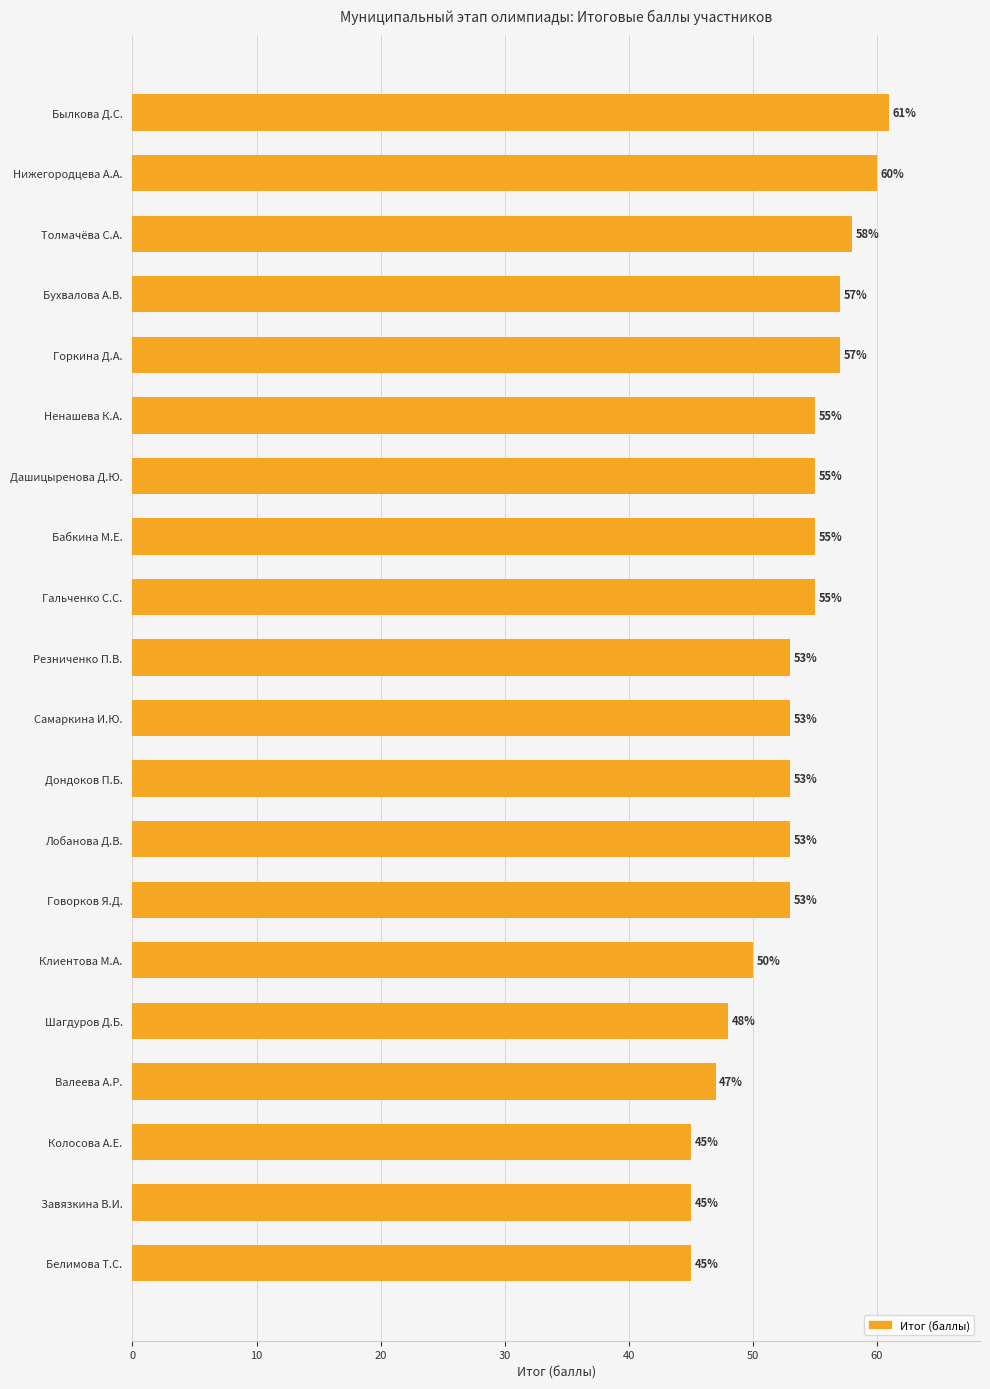

How many distinct data groups are displayed?

1